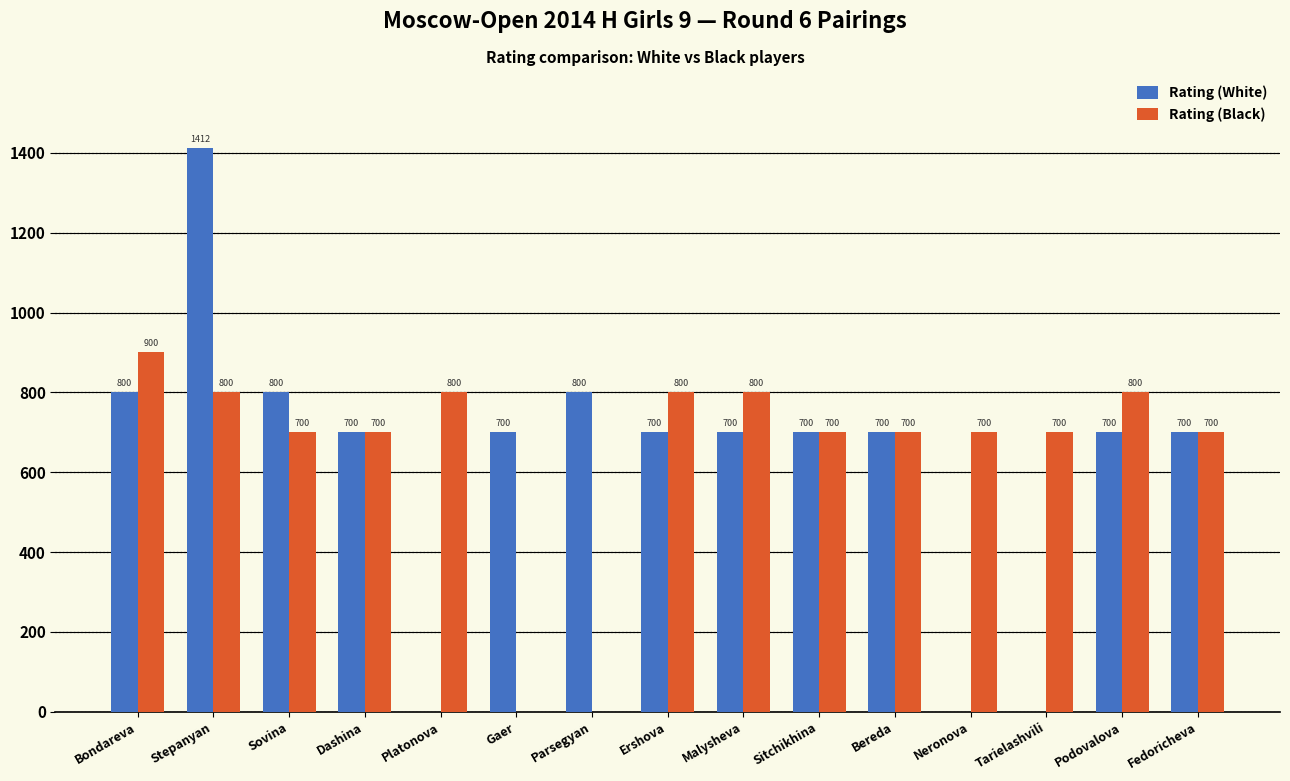

What is the sum of the Rating (Black) values at Platonova and Fedoricheva?

1500